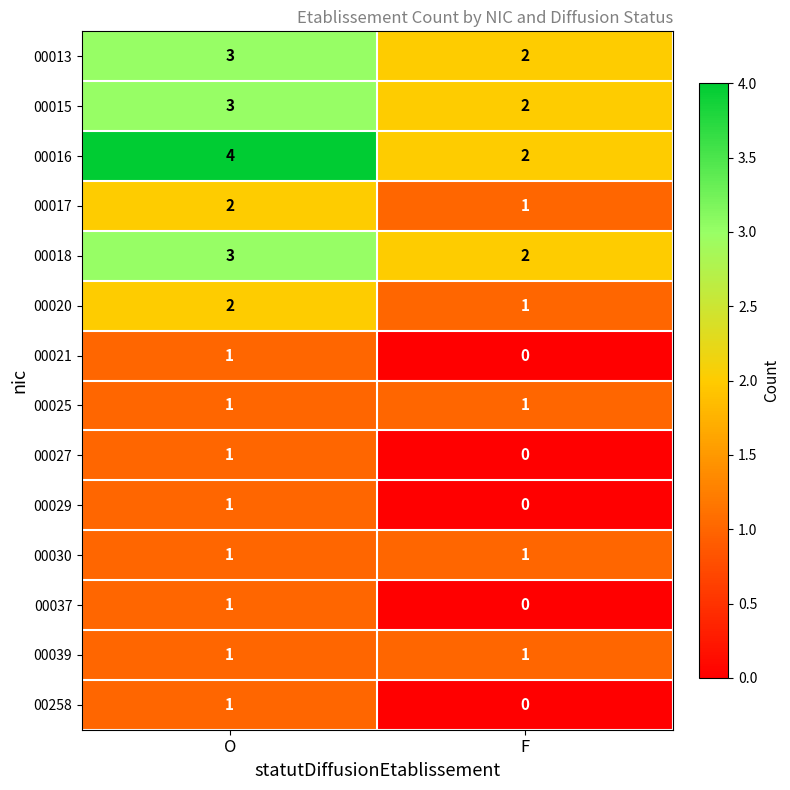

True or false: 00018 has a value of 1 at F.

False